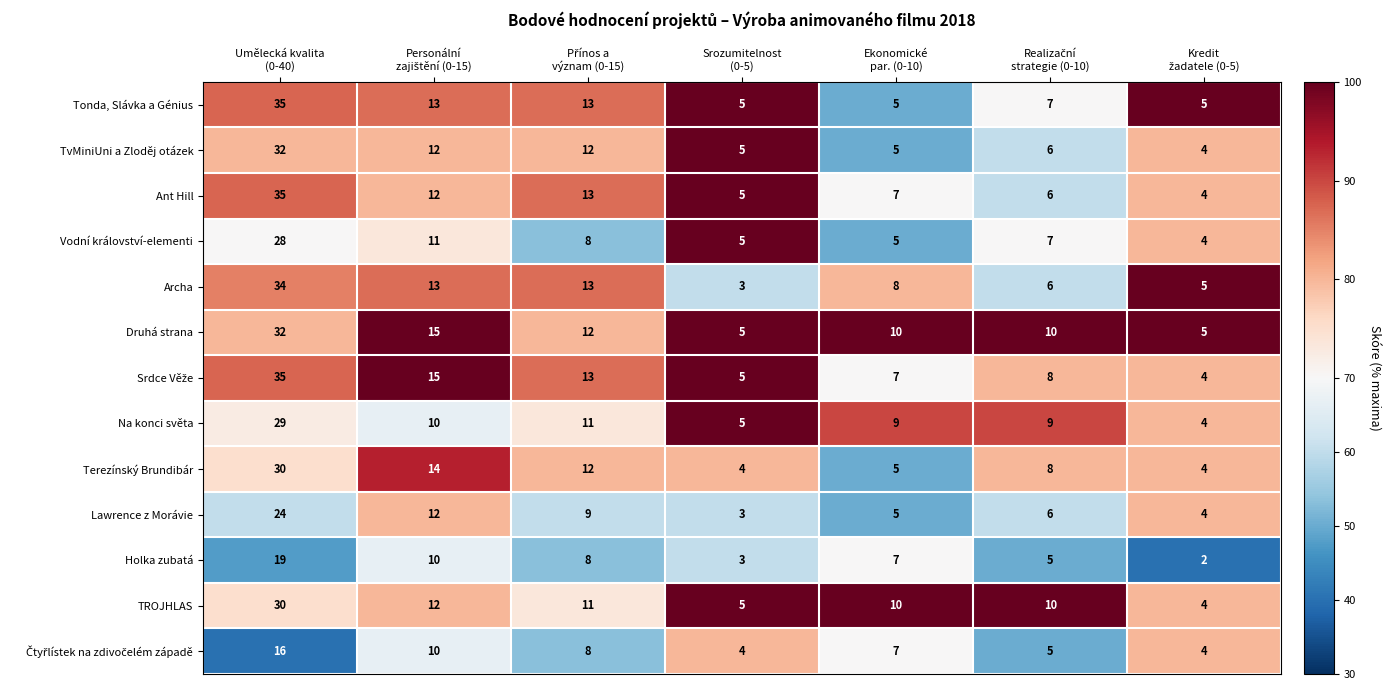

What is the lowest value of the Terezínský Brundibár series?

4